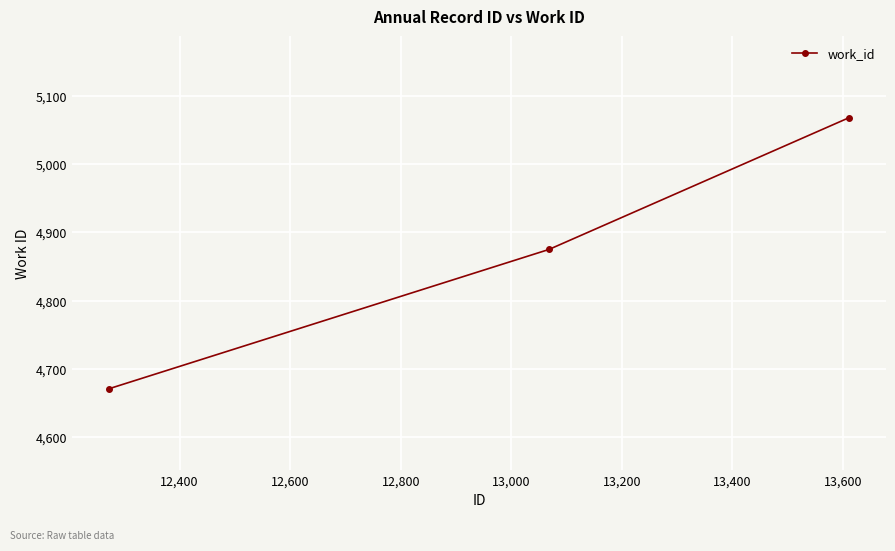

Reading right to left, transcribe all the data shown in this chart.

5068	4875	4671